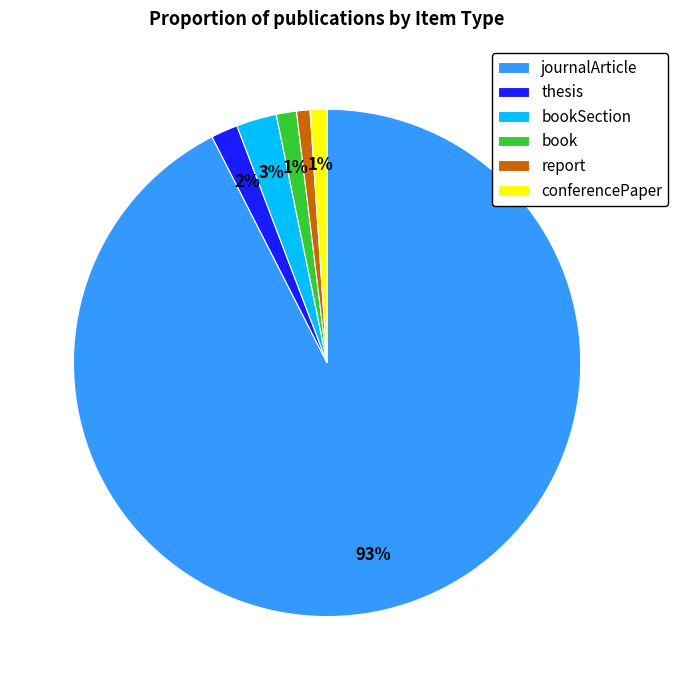

Do conferencePaper and bookSection together represent more than half of the pie?

No